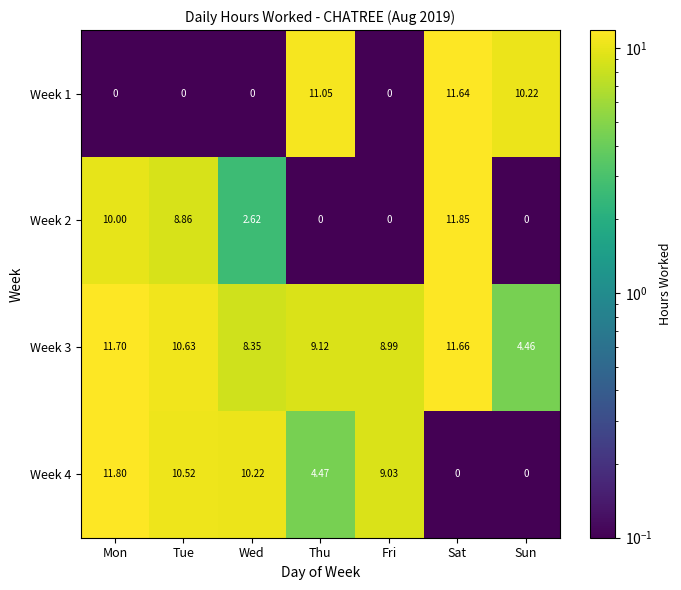

At which category is the sum across all series the highest?

Sat